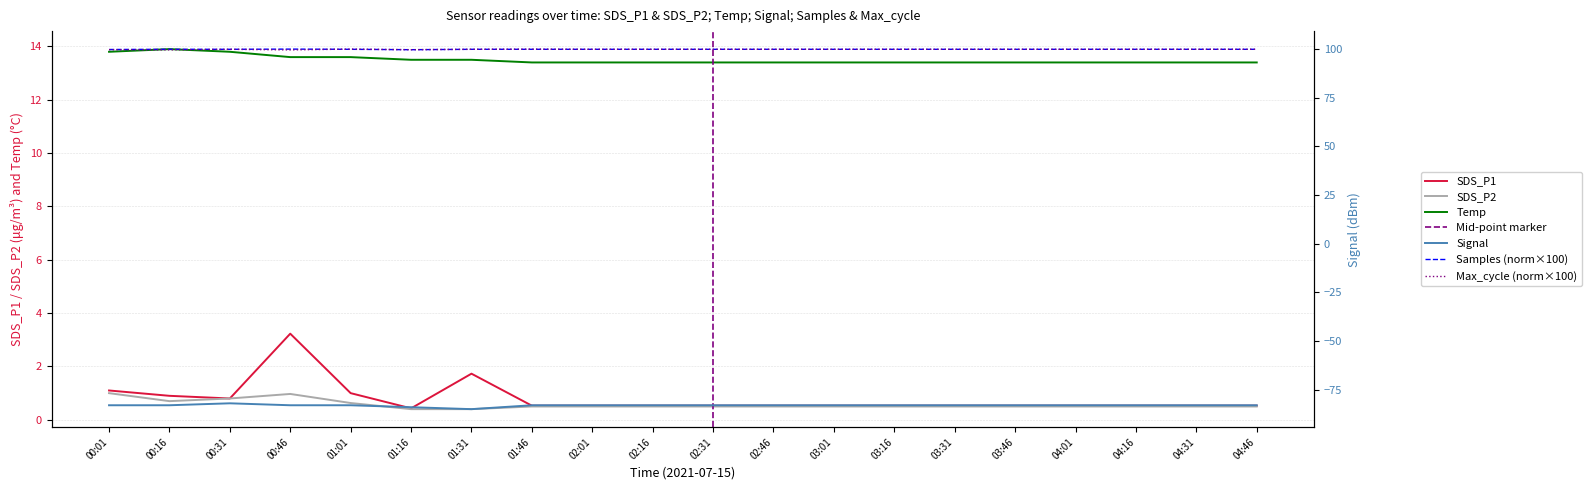

Count the number of categories in the chart.

20